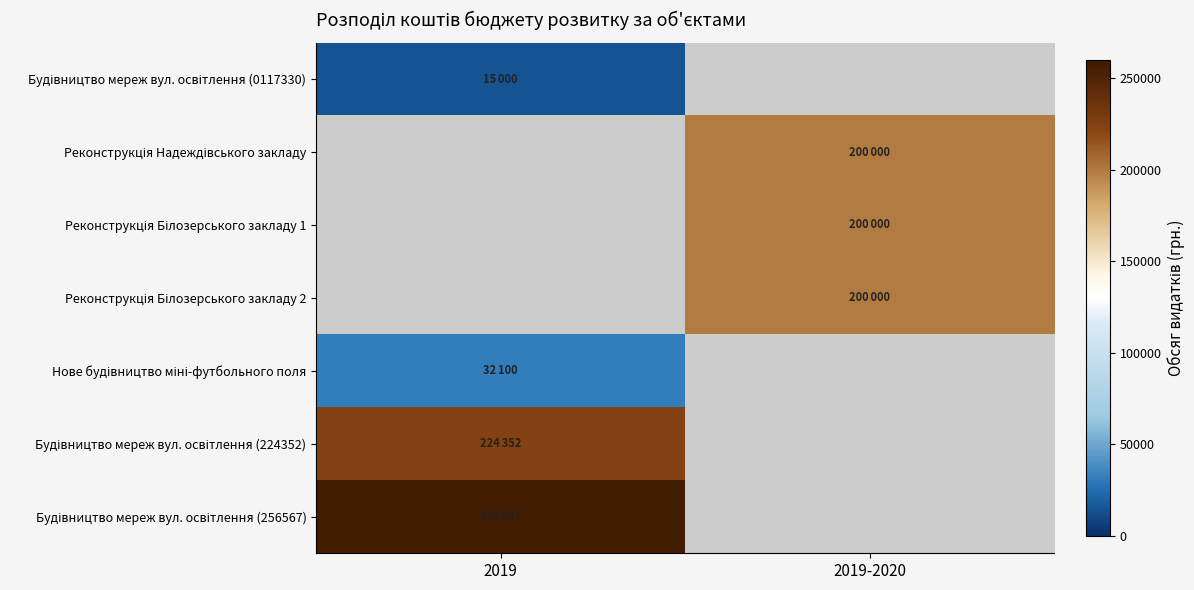

How many distinct data groups are displayed?

7